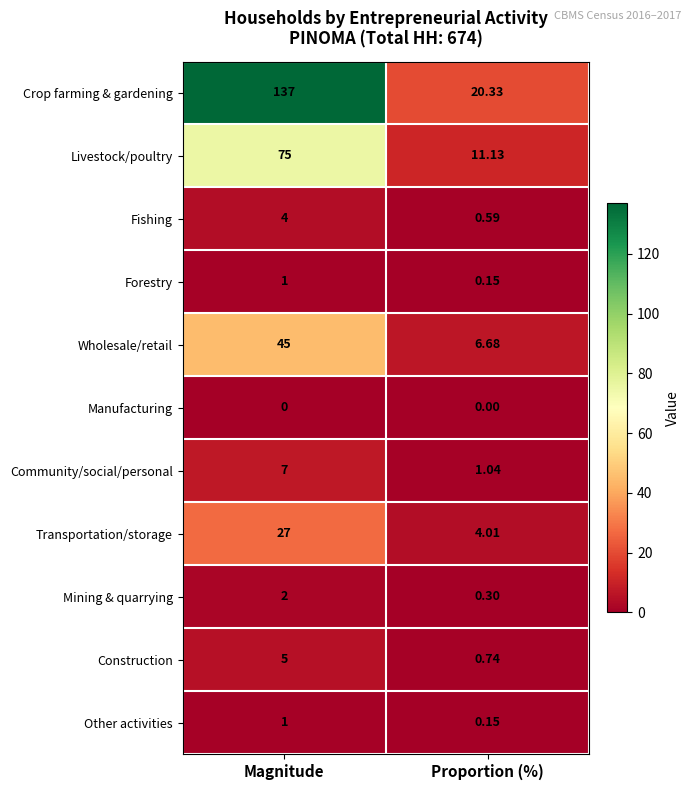

At which label is Crop farming & gardening closest to 78?

Proportion (%)